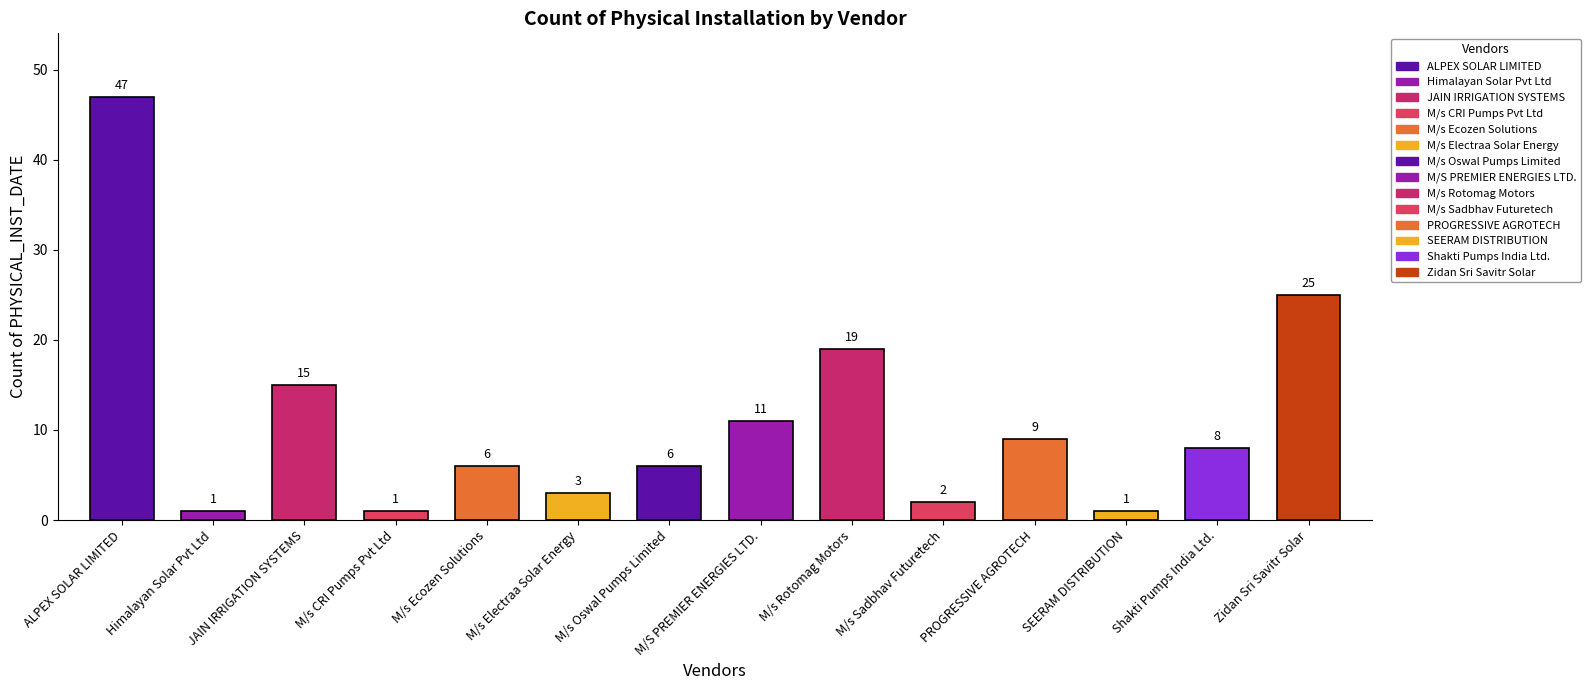

What is the change in value from M/s Rotomag Motors to Shakti Pumps India Ltd.?

-11